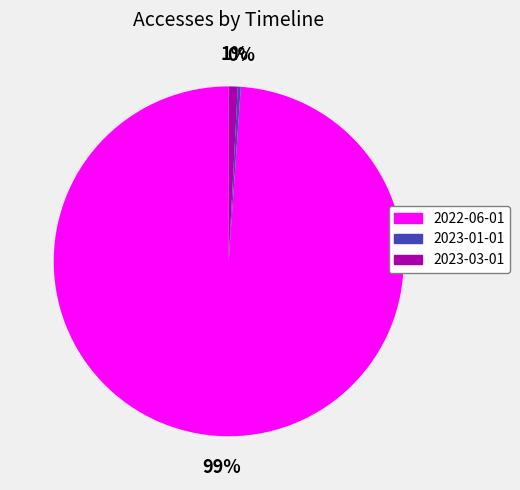

Which category has the biggest portion of the pie?

2022-06-01